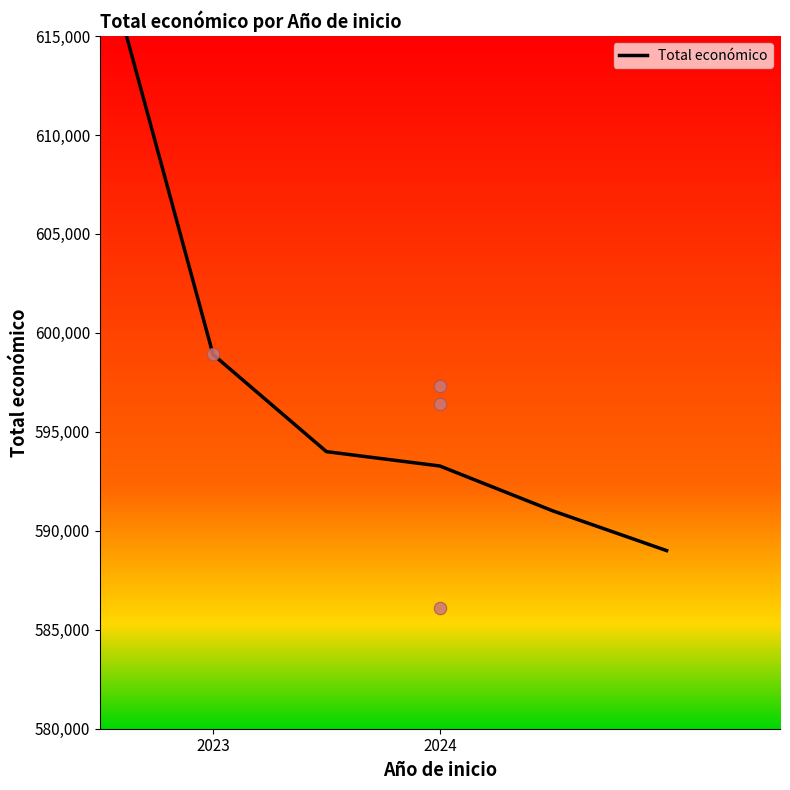

Approximately how many times larger is the value at 2023 compared to 3?

1.0